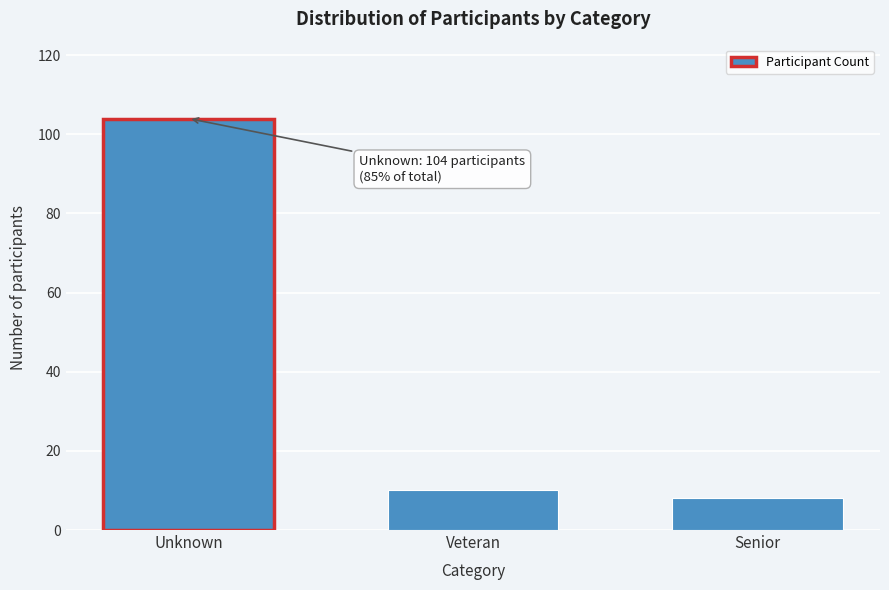

Reading left to right, transcribe all the data shown in this chart.

Unknown=104	Veteran=10	Senior=8